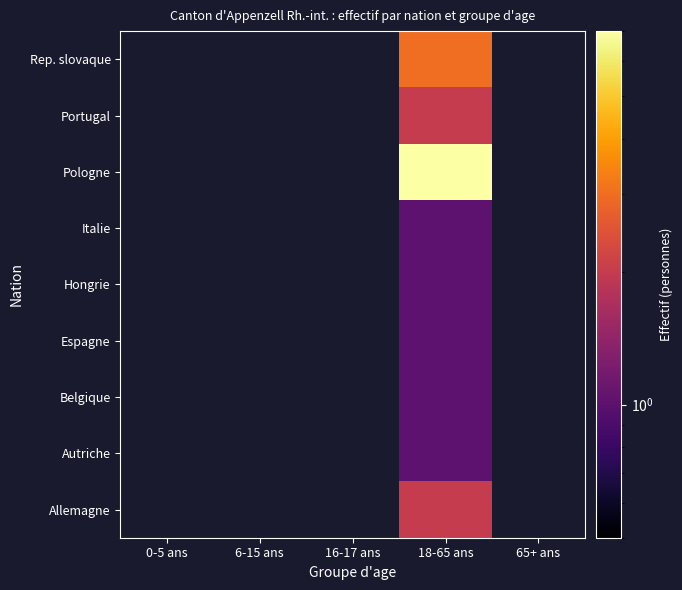

How many distinct data groups are displayed?

9